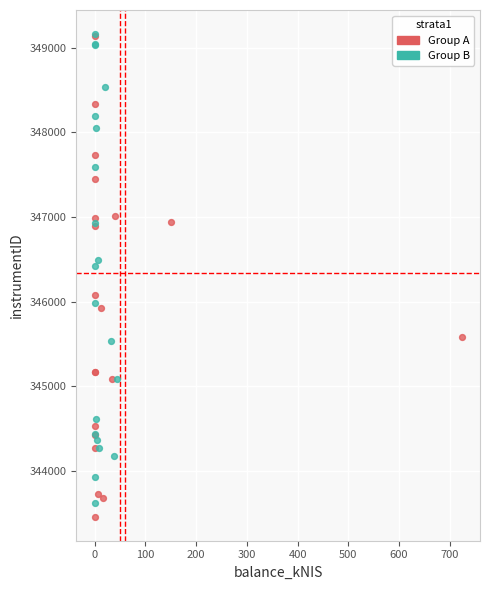

What are all the series names shown in the legend?

Group A, Group B